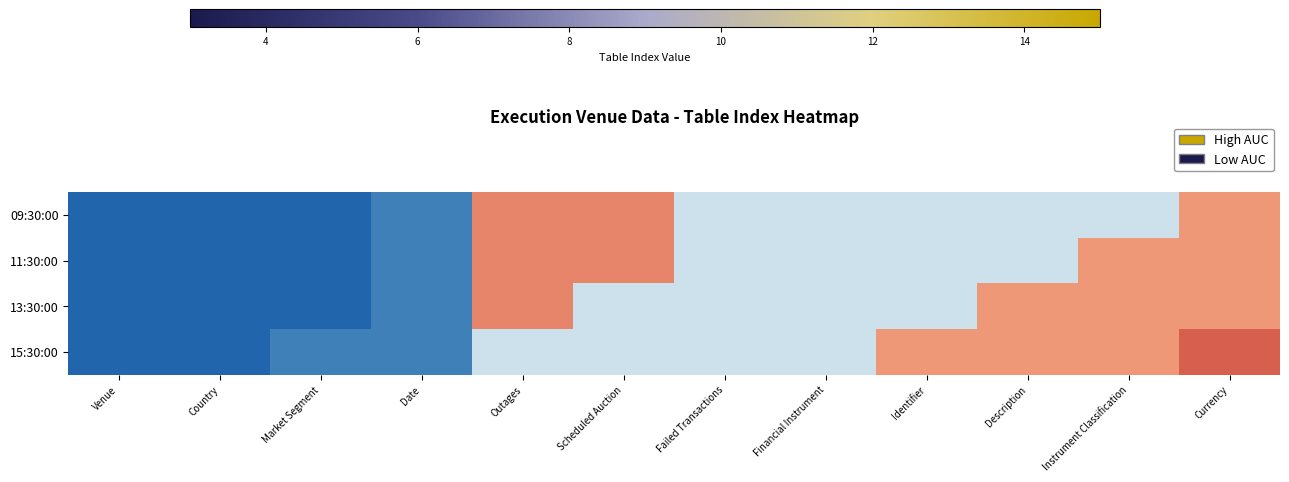

Reading left to right, extract all data points from this chart.

09:30:00: Venue=3	Country=3	Market Segment=3	Date=4	Outages=13	Scheduled Auction=13	Failed Transactions=8	Financial Instrument=8	Identifier=8	Description=8	Instrument Classification=8	Currency=12
11:30:00: Venue=3	Country=3	Market Segment=3	Date=4	Outages=13	Scheduled Auction=13	Failed Transactions=8	Financial Instrument=8	Identifier=8	Description=8	Instrument Classification=12	Currency=12
13:30:00: Venue=3	Country=3	Market Segment=3	Date=4	Outages=13	Scheduled Auction=8	Failed Transactions=8	Financial Instrument=8	Identifier=8	Description=12	Instrument Classification=12	Currency=12
15:30:00: Venue=3	Country=3	Market Segment=4	Date=4	Outages=8	Scheduled Auction=8	Failed Transactions=8	Financial Instrument=8	Identifier=12	Description=12	Instrument Classification=12	Currency=15